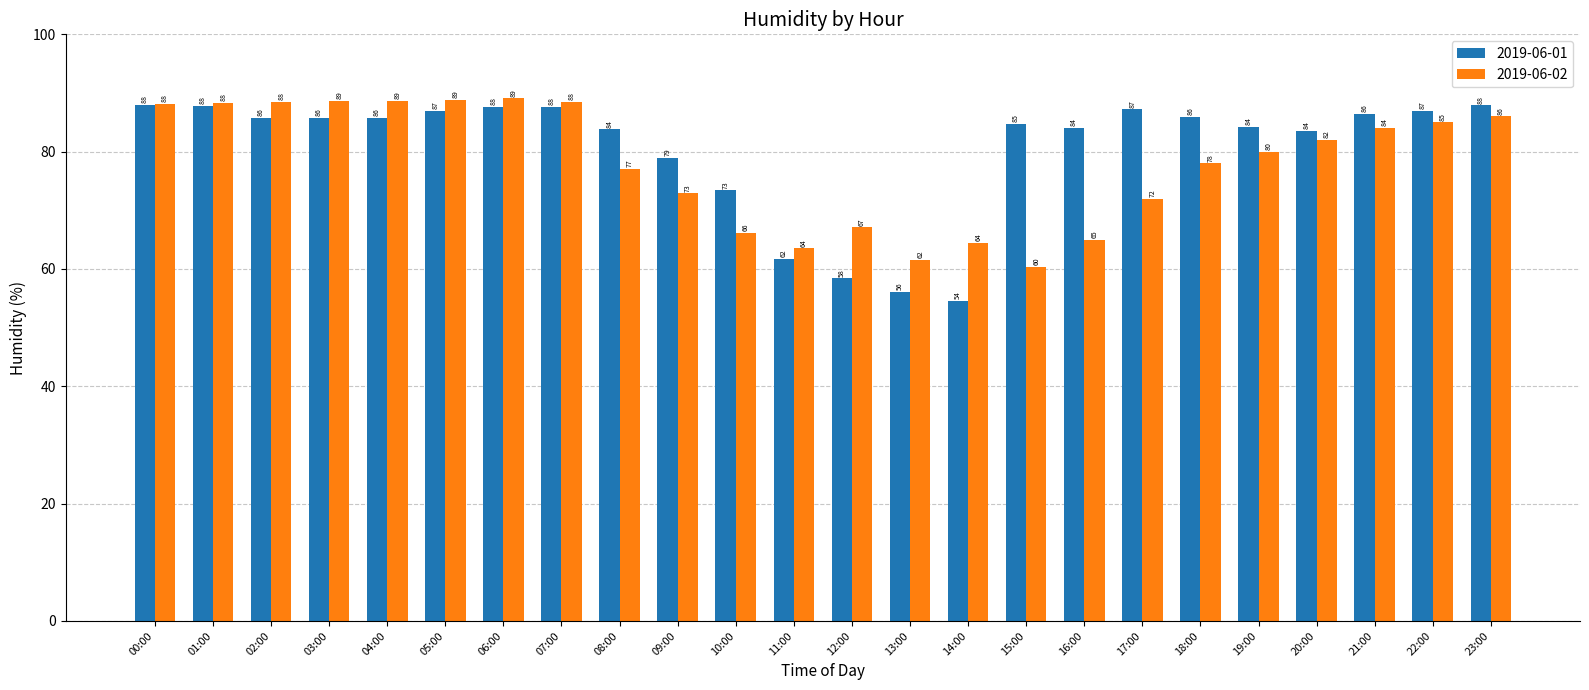

What is the minimum value for 2019-06-01?

54.5